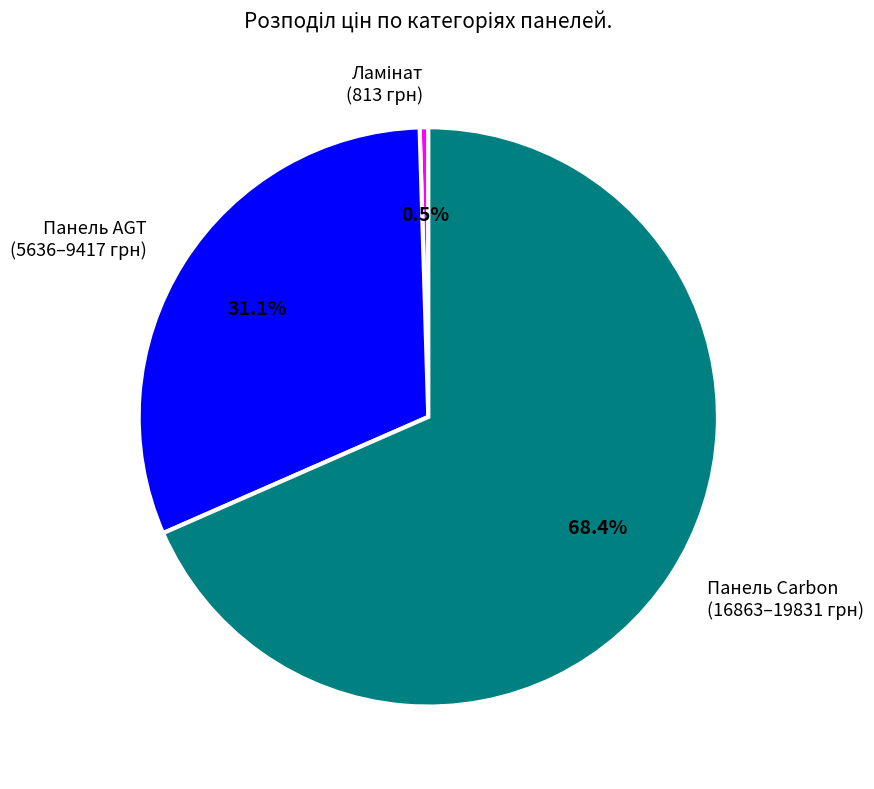

How many slices are in this pie chart?

3